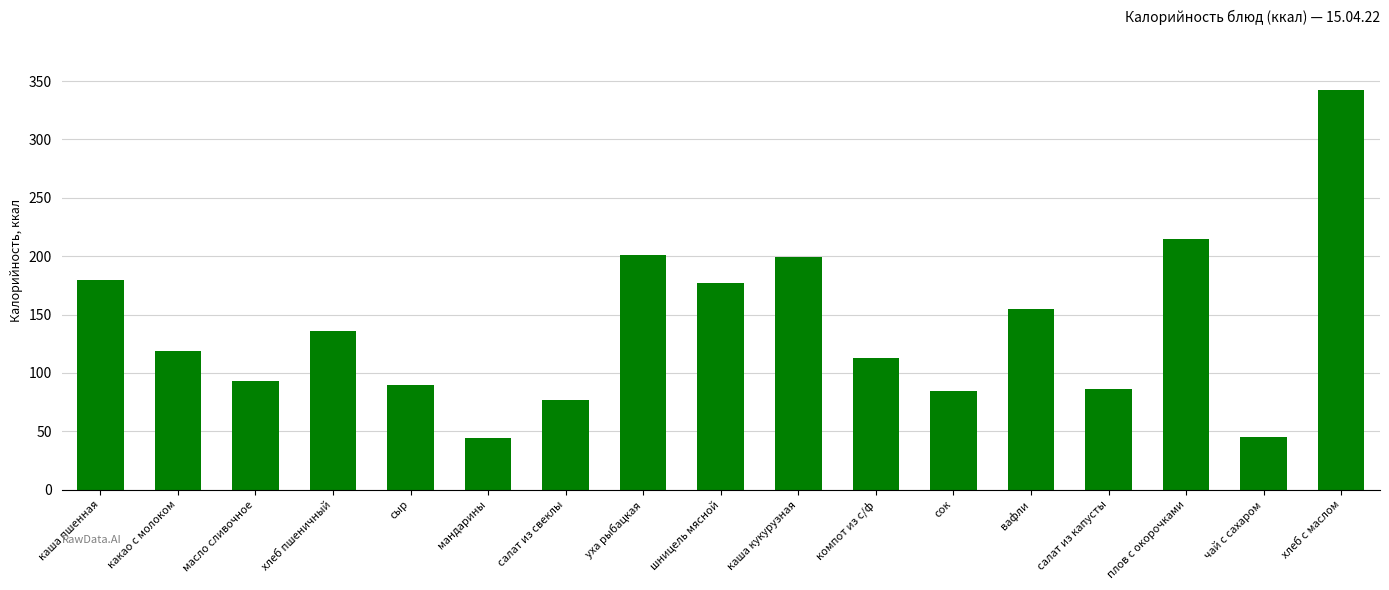

What is the label of the 8th bar from the left?

уха рыбацкая